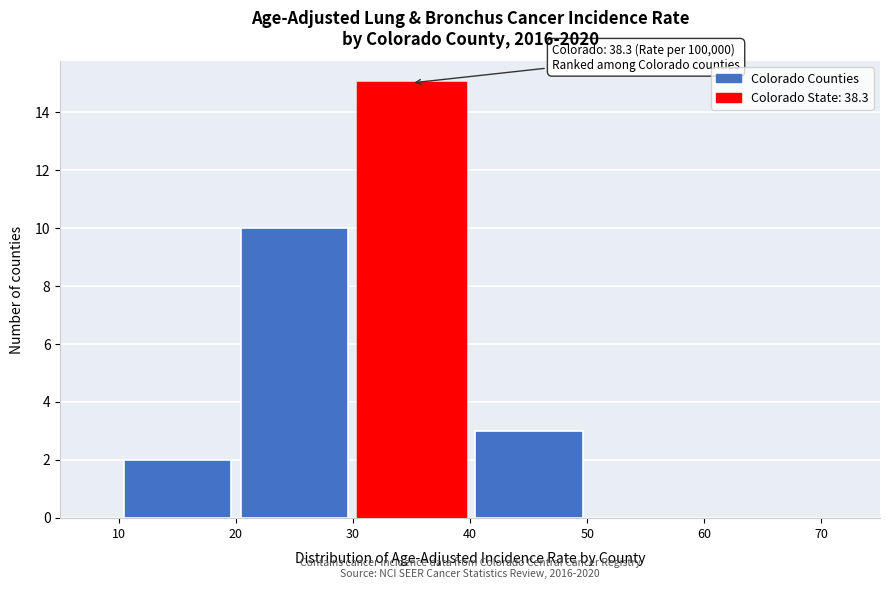

Over which range of the x-axis is the bar tallest?

30 to 40